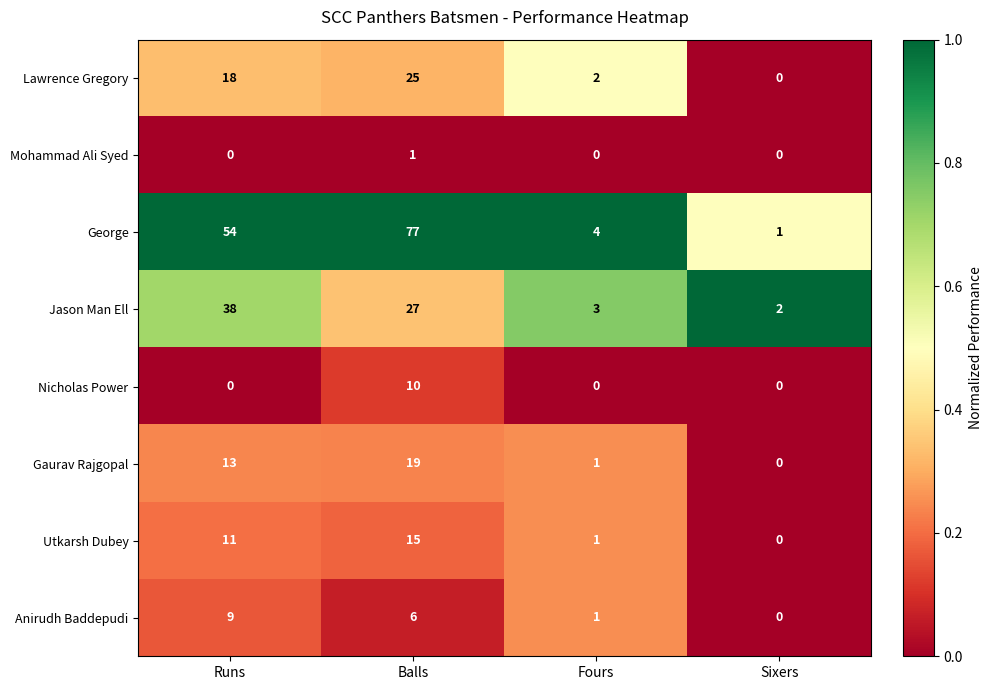

What is the spread (max minus min) of values at Fours?

4